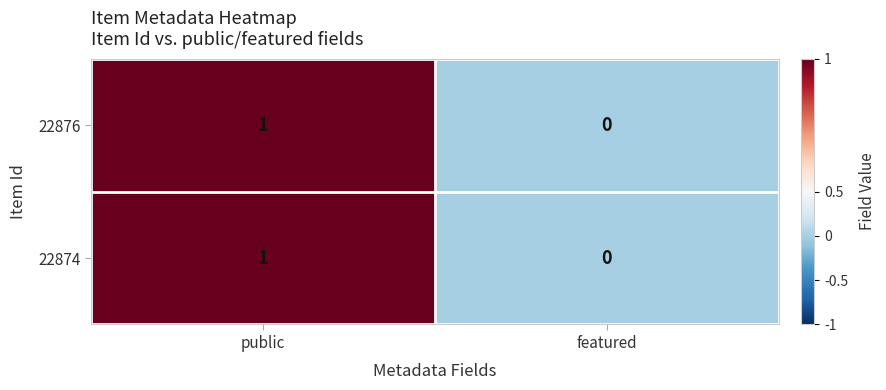

True or false: 22876 has a value of 1 at public.

True